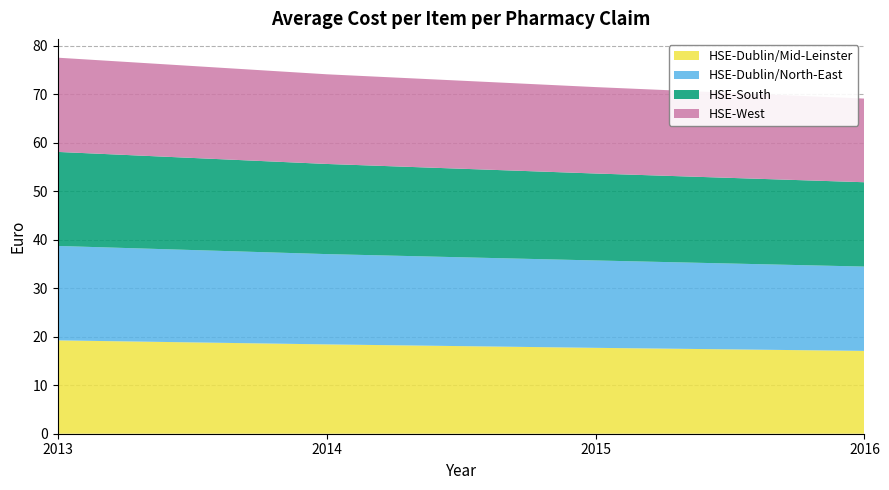

Reading right to left, extract all data points from this chart.

HSE-Dublin/Mid-Leinster: 17.1	17.7	18.4	19.2
HSE-Dublin/North-East: 17.4	18.0	18.6	19.5
HSE-South: 17.4	17.9	18.6	19.4
HSE-West: 17.2	17.8	18.5	19.4